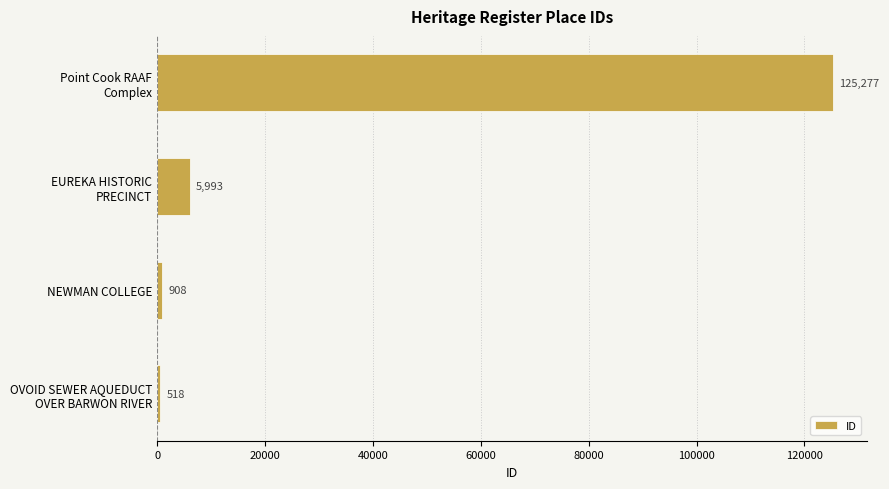

What is the approximate value at NEWMAN COLLEGE, to the nearest 100?

900